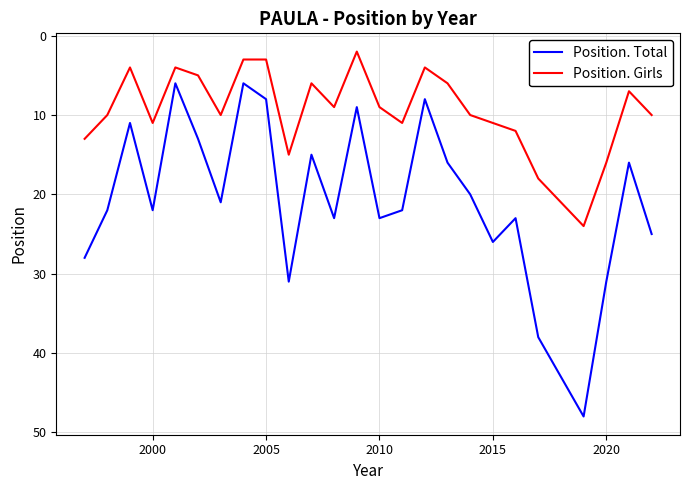

How many distinct data groups are displayed?

2